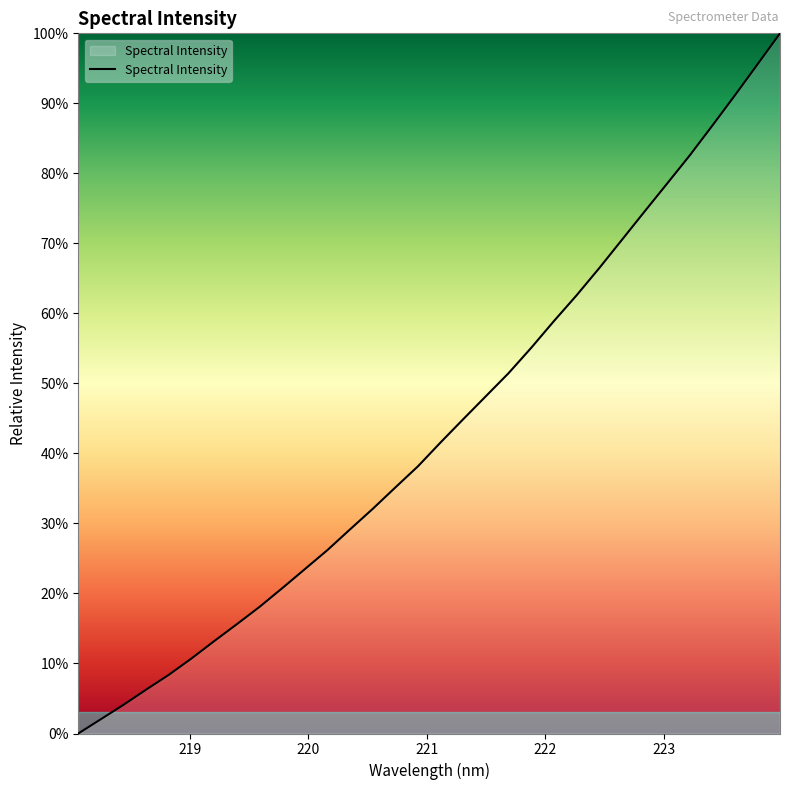

Rank the categories by value from lowest to highest.

218.0596, 218.2508, 218.442, 218.6332, 218.8244, 219.0156, 219.2067, 219.3979, 219.589, 219.7801, 219.9712, 220.1623, 220.3533, 220.5444, 220.7354, 220.9264, 221.1174, 221.3083, 221.4993, 221.6902, 221.8812, 222.0721, 222.263, 222.4538, 222.6447, 222.8355, 223.0264, 223.2172, 223.408, 223.5987, 223.7895, 223.9802